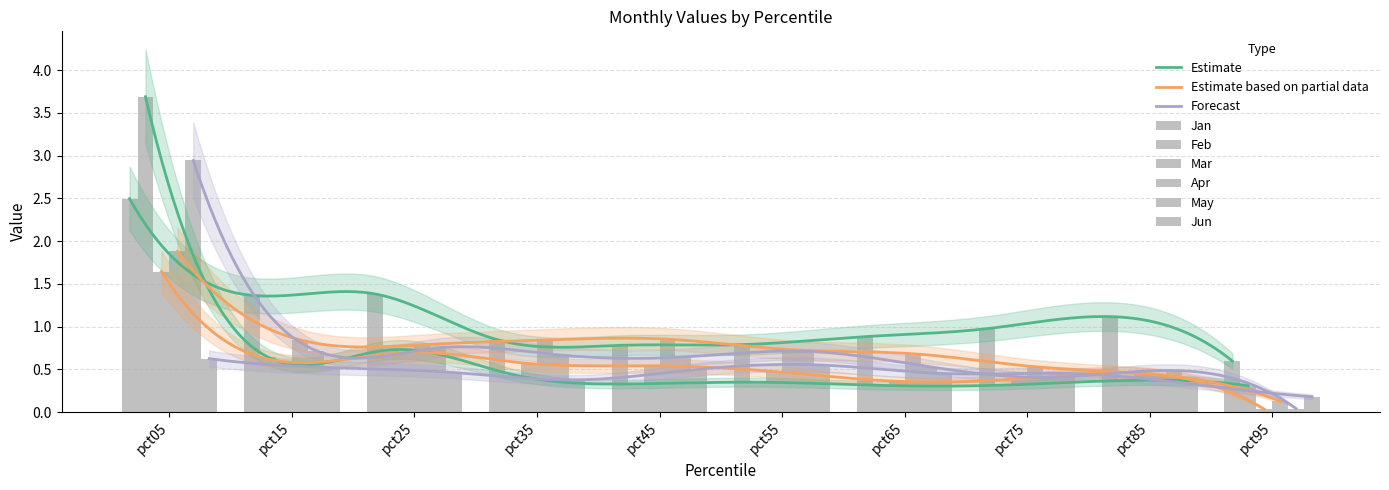

What is the value of the Mar bar at the 6th from the left?

0.5